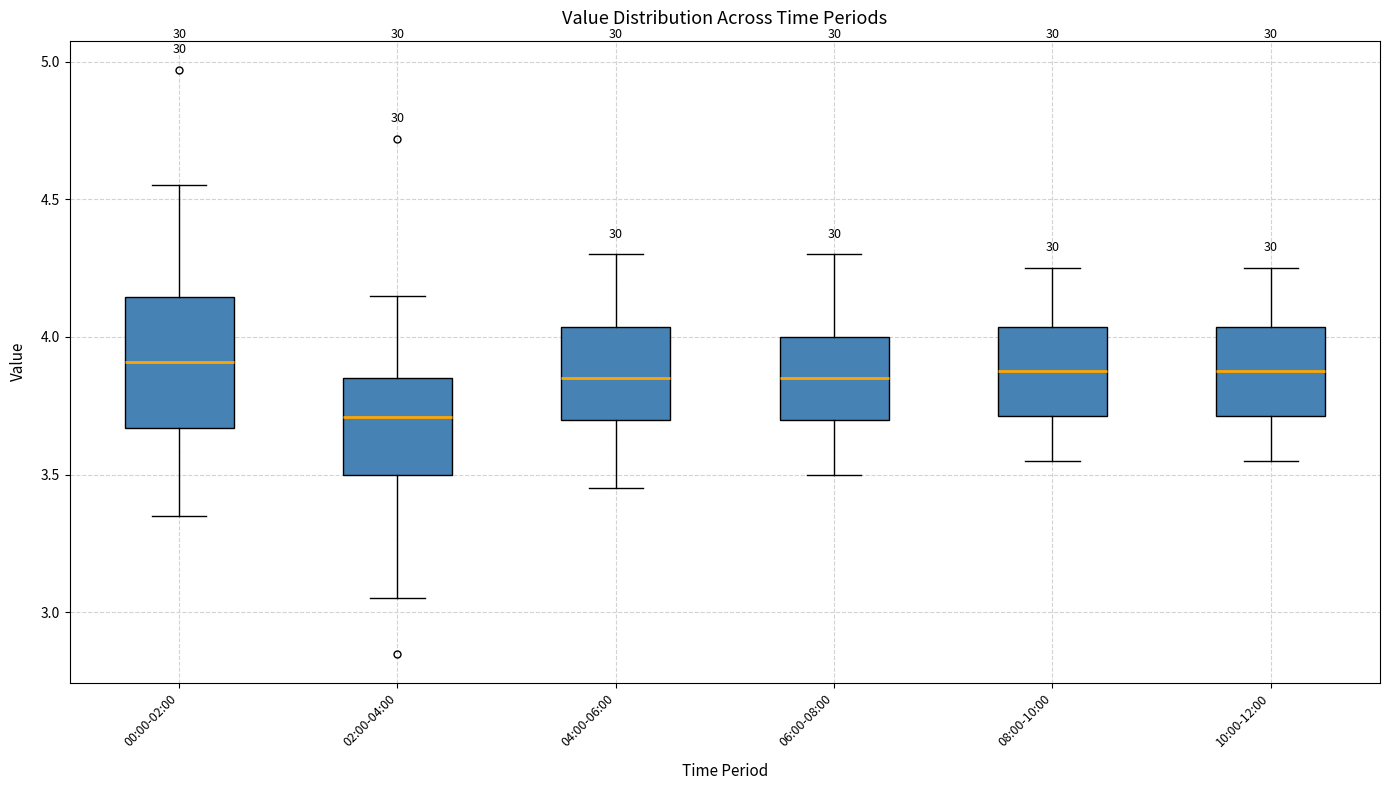

Which box is the tallest, from its lower edge to its upper edge?

00:00-02:00